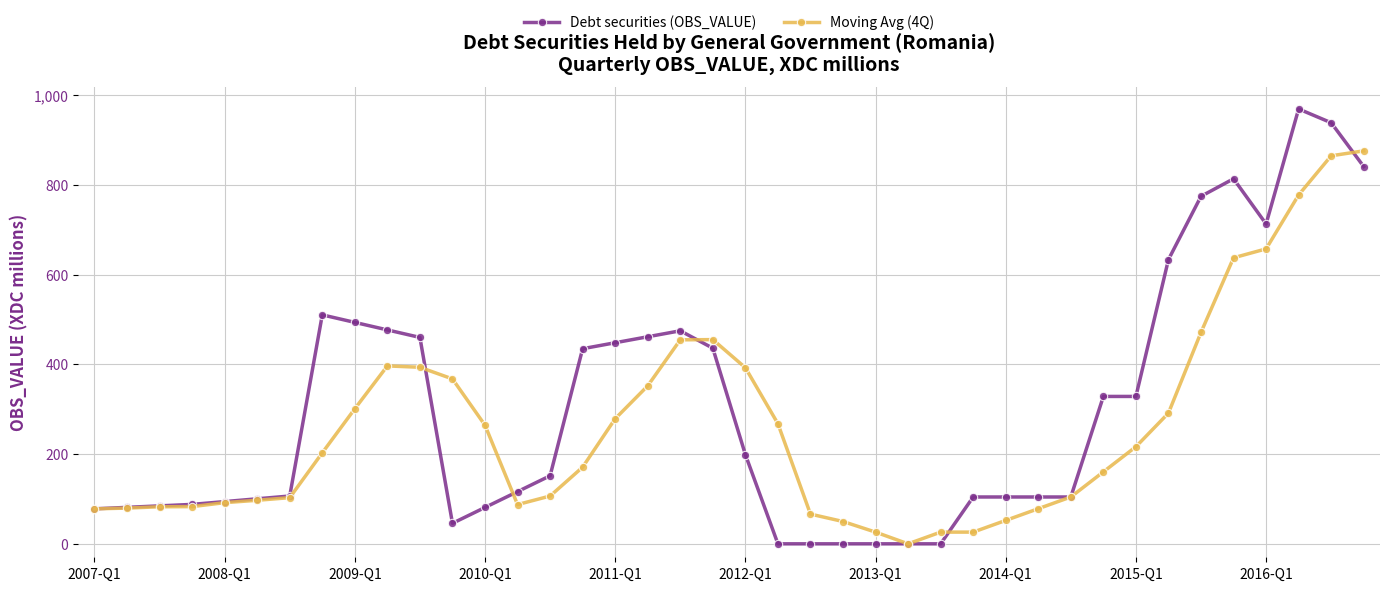

Which series has the largest total across all categories?

Debt securities (OBS_VALUE)